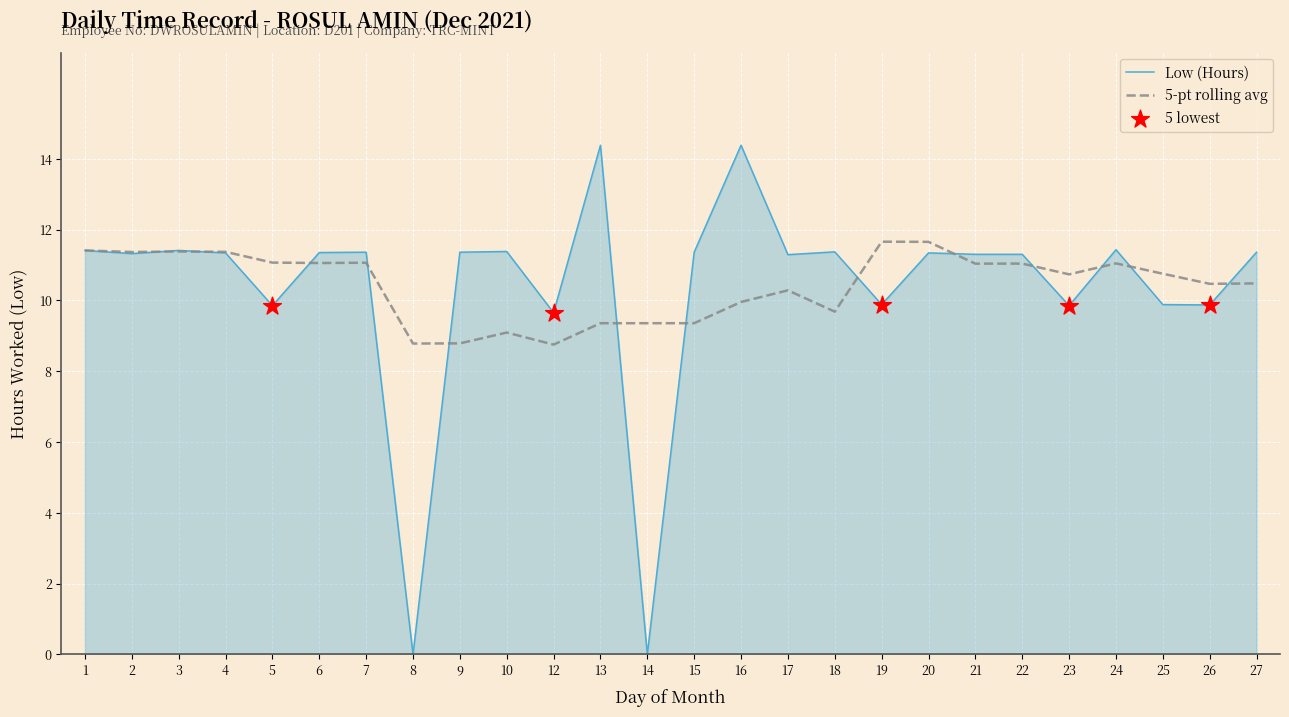

What is the difference between the highest and lowest values at 17?

1.0